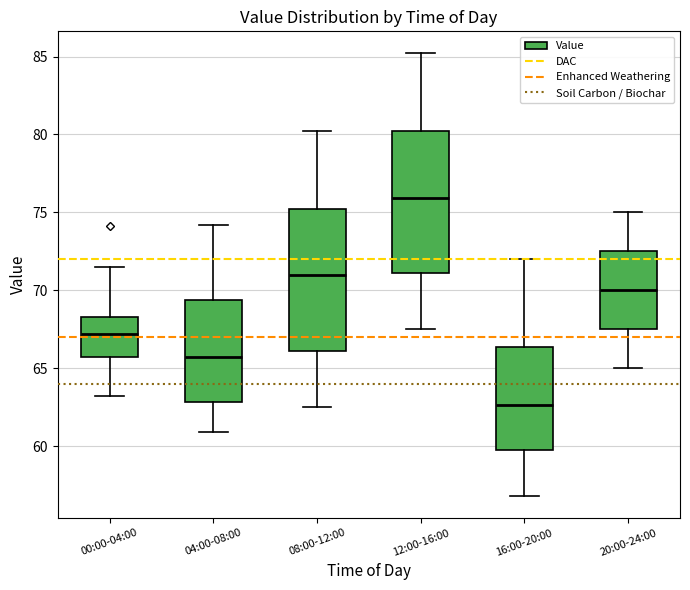

Where is the lower edge of the box for 04:00-08:00 on the y-axis? The values are not printed on the chart, so give them approximately, as read against the axis.

63.0